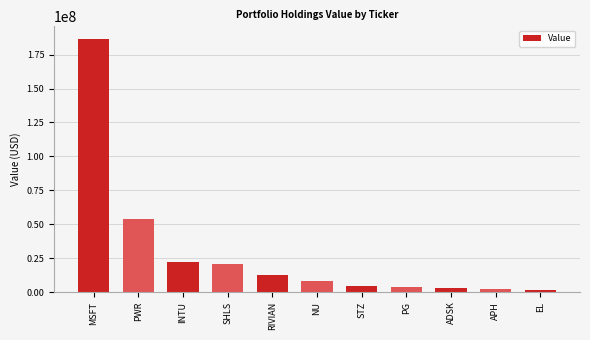

What is the label of the 3rd bar from the left?

INTU